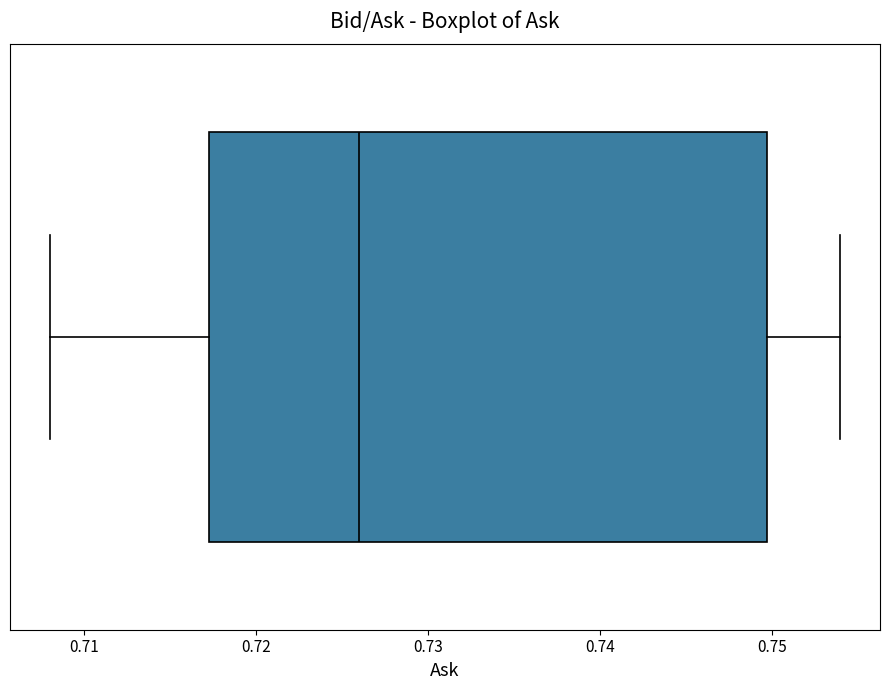

Where is the left edge of the box on the x-axis? The values are not printed on the chart, so give them approximately, as read against the axis.

0.717